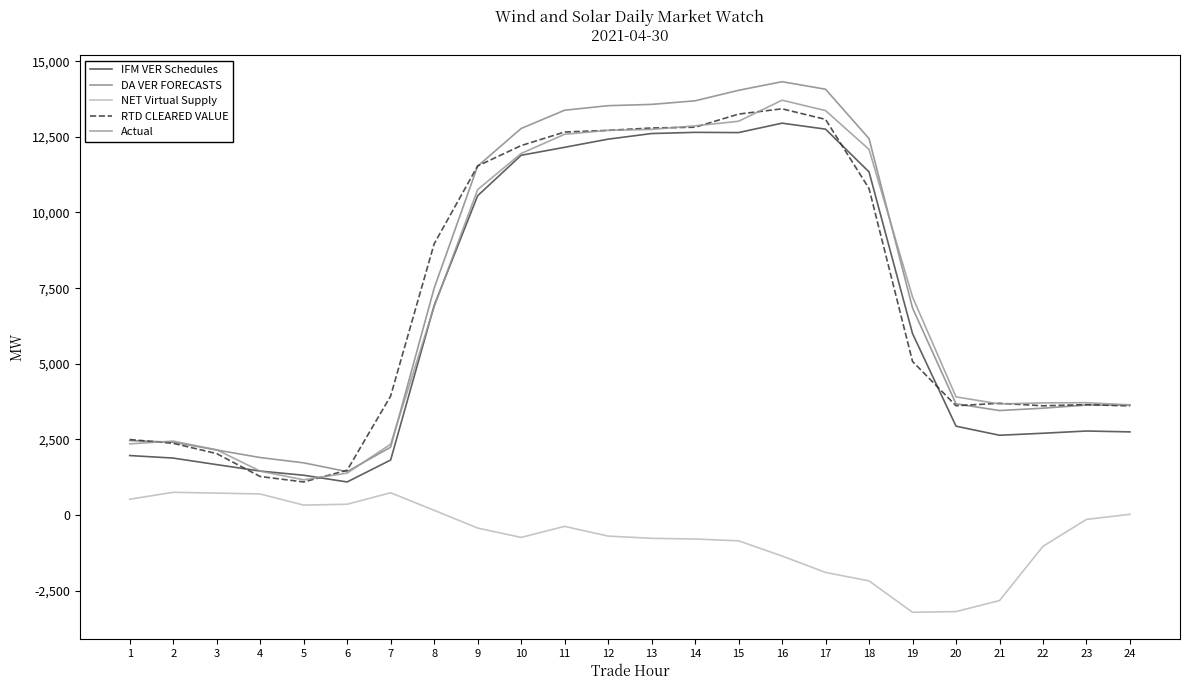

Where does the Actual series first go above 6881?

8